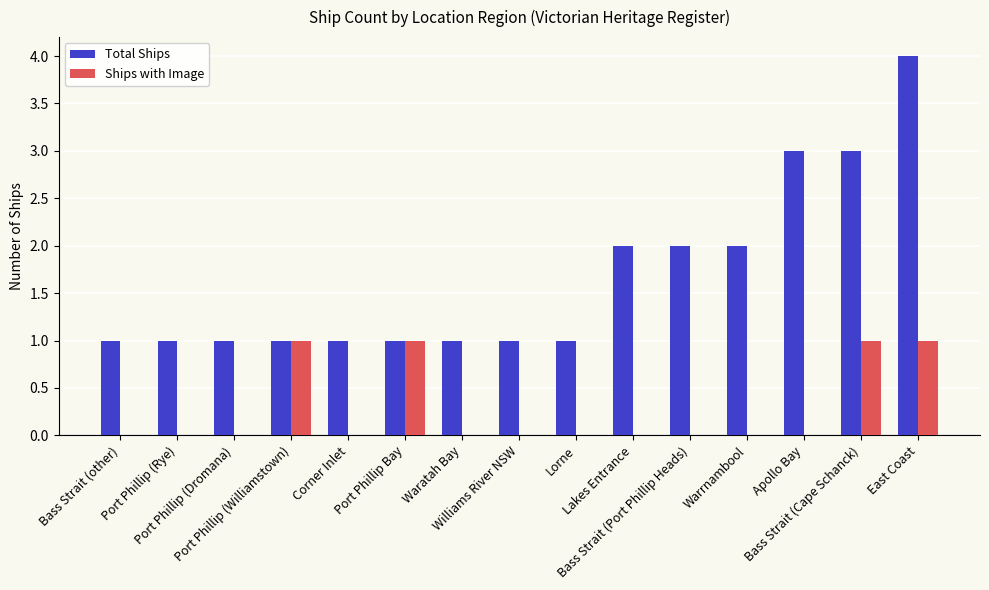

At which category is the sum across all series the highest?

East Coast